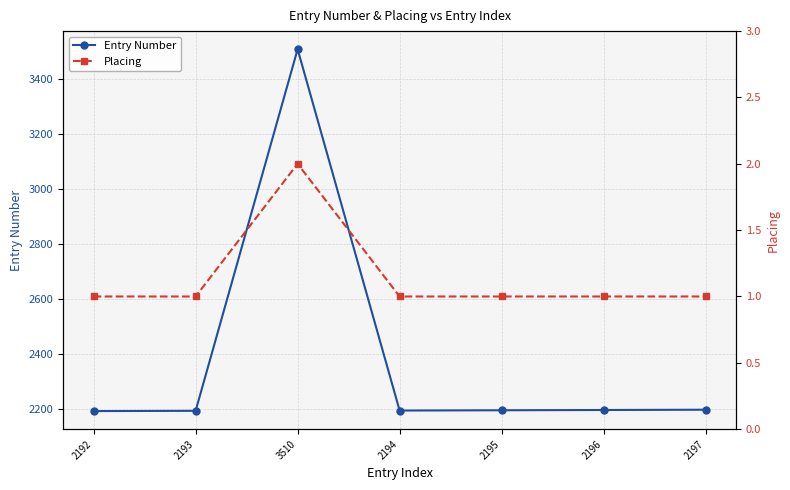

Which series has the largest range (max minus min)?

Entry Number